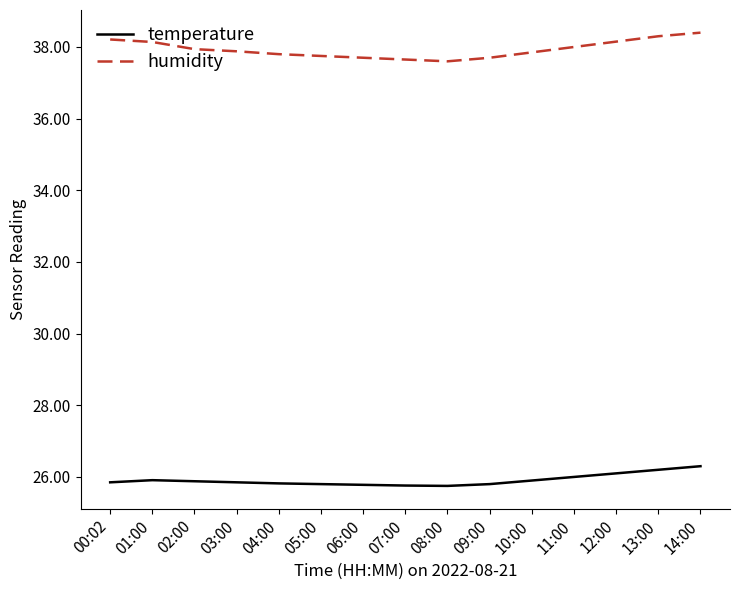

Which series has the largest range (max minus min)?

humidity